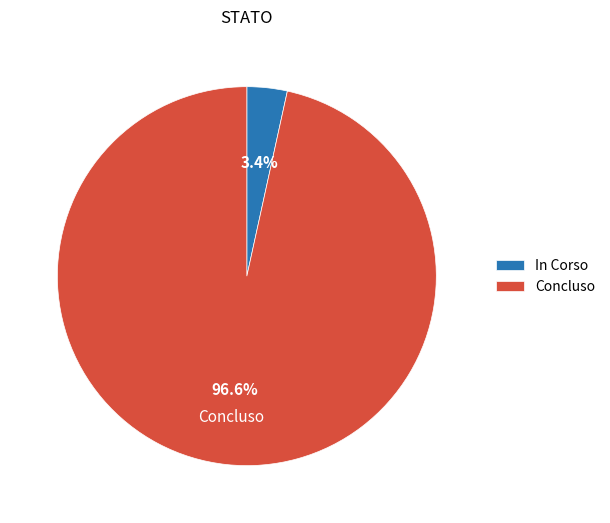

Count the number of slices in the pie.

2